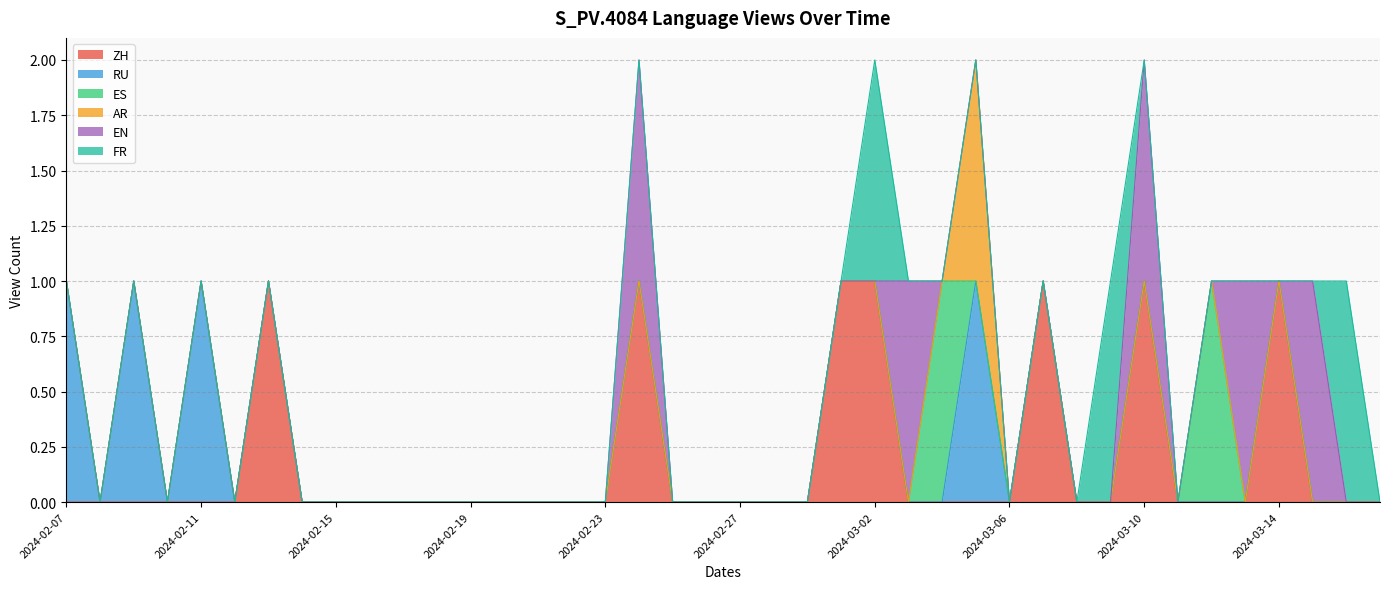

True or false: ZH and ES intersect in this chart.

False